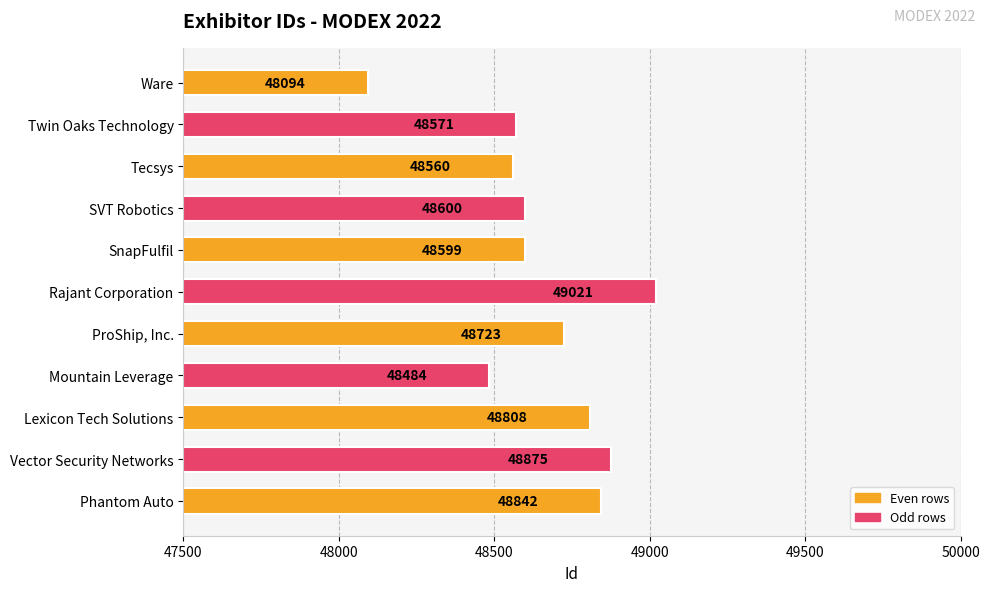

What is the difference between the values at SnapFulfil and Rajant Corporation?

422